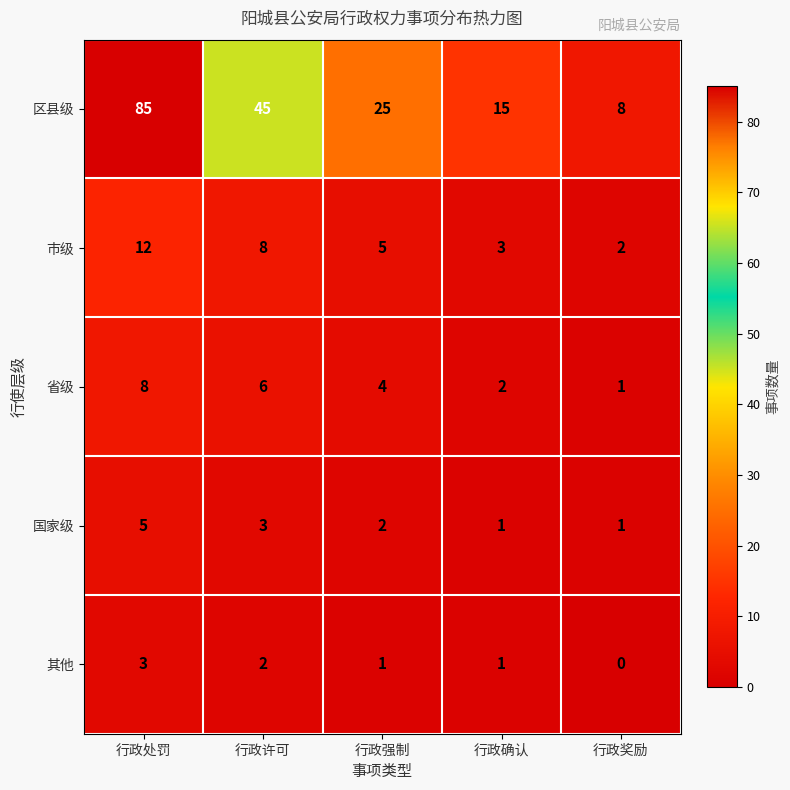

At how many categories does at least one series exceed 68?

1